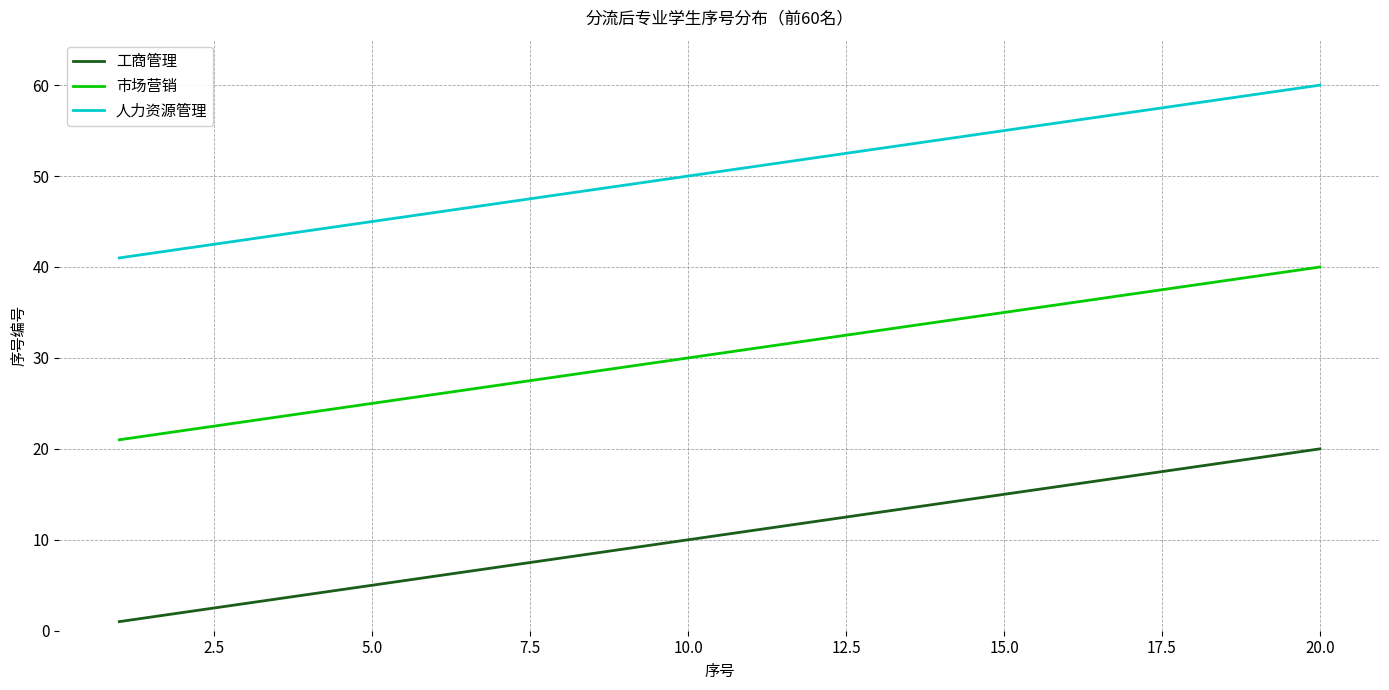

What is the difference between the maximum and minimum values in the 人力资源管理 series?

19